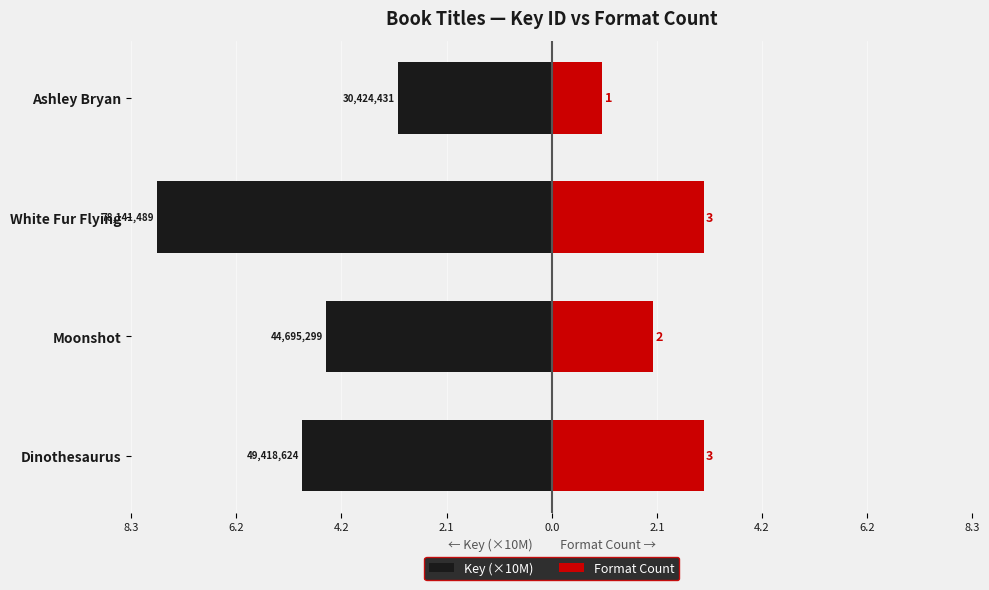

The Key (×10M) series shows -4.5 at Moonshot. True or false?

True